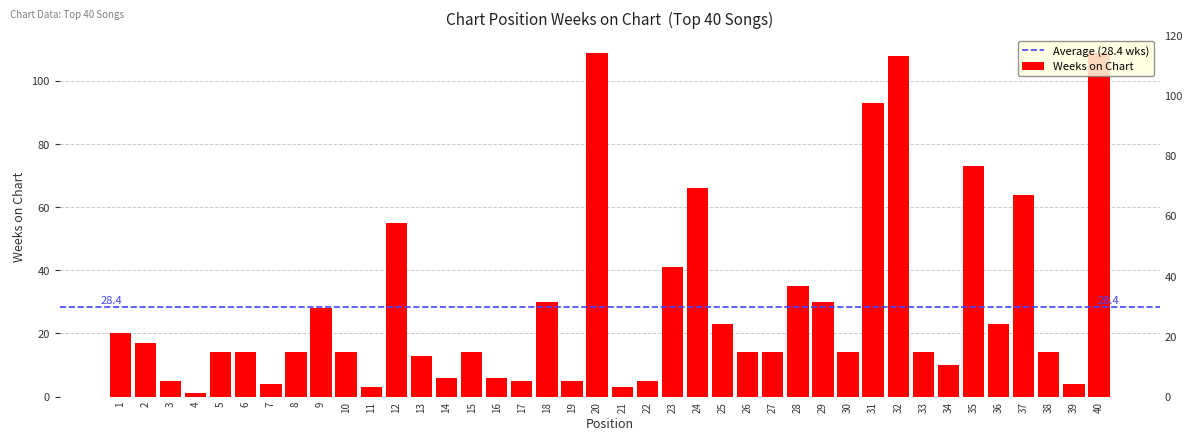

At which label is the value closest to 55?

12